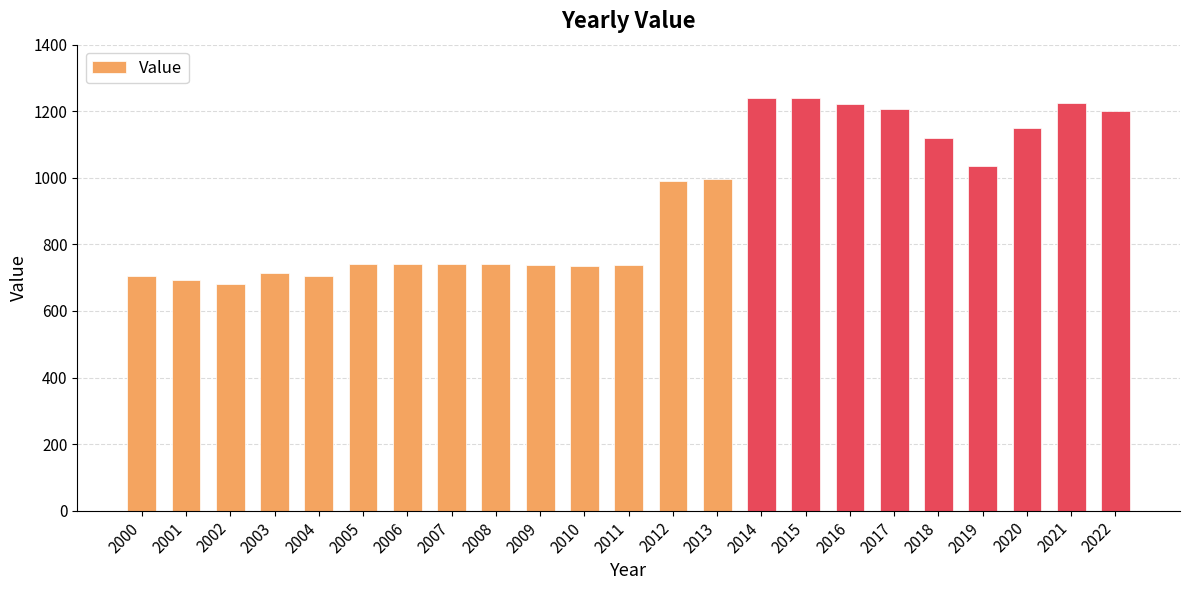

What is the smallest value displayed?

682.3